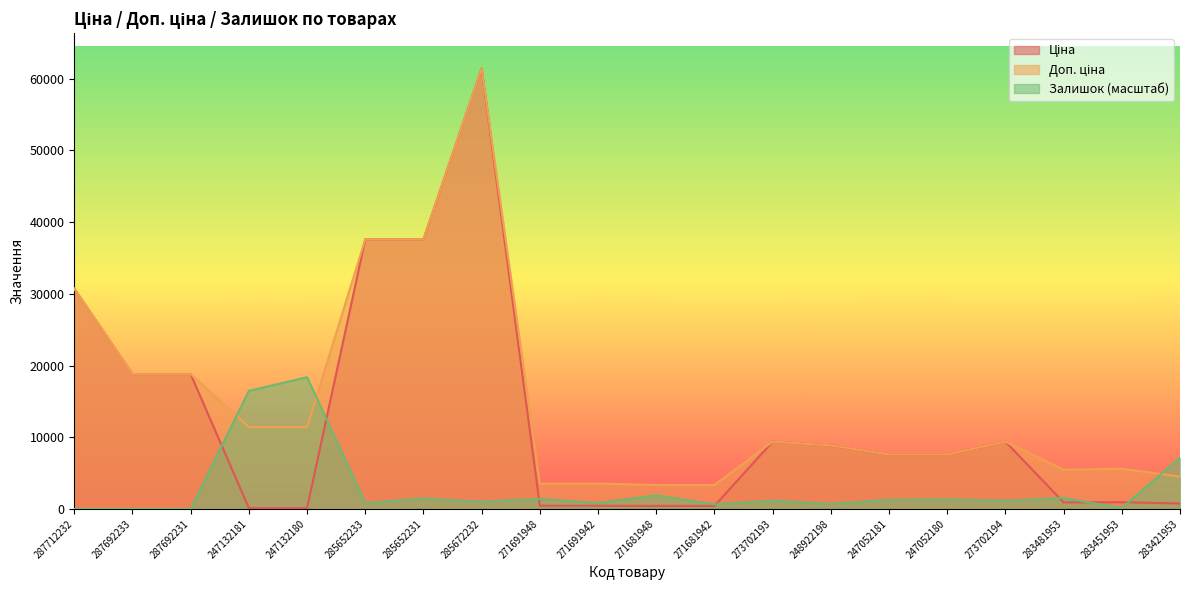

At 283481953, list the series in order from largest to smallest.

Доп. ціна, Залишок, Ціна